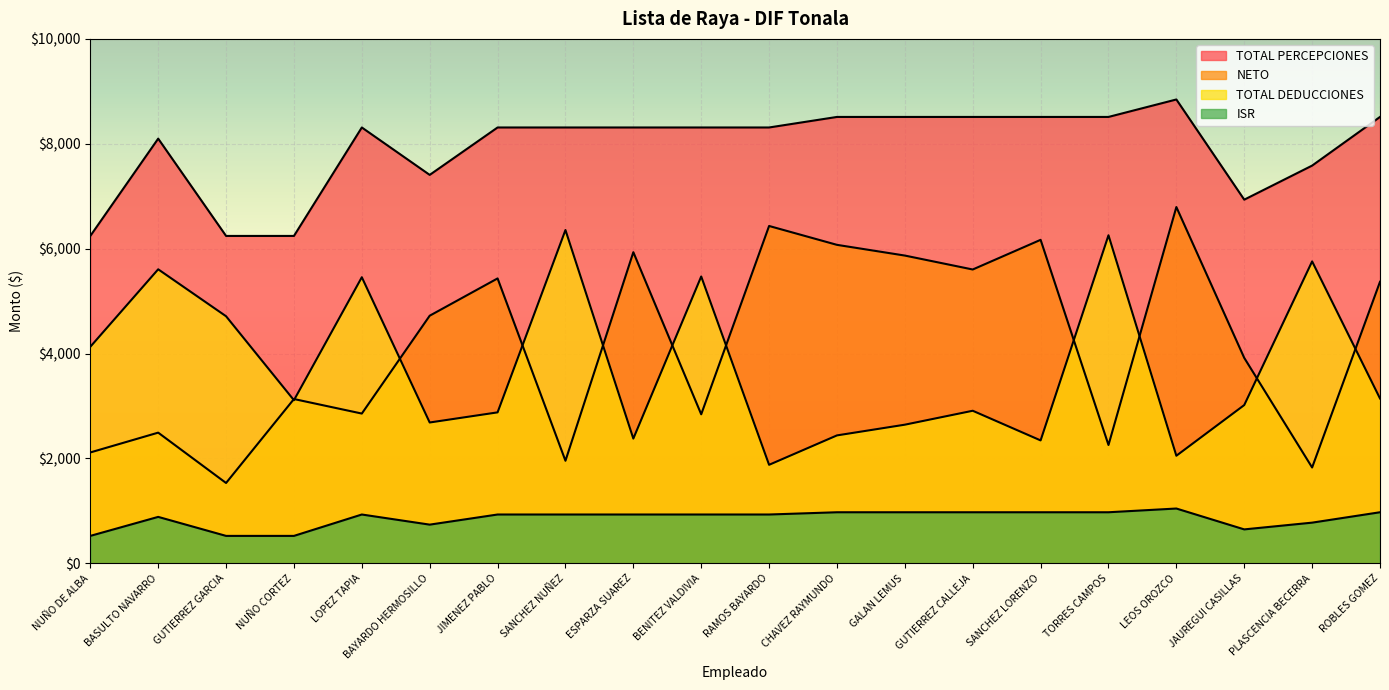

True or false: NETO and TOTAL PERCEPCIONES intersect in this chart.

False